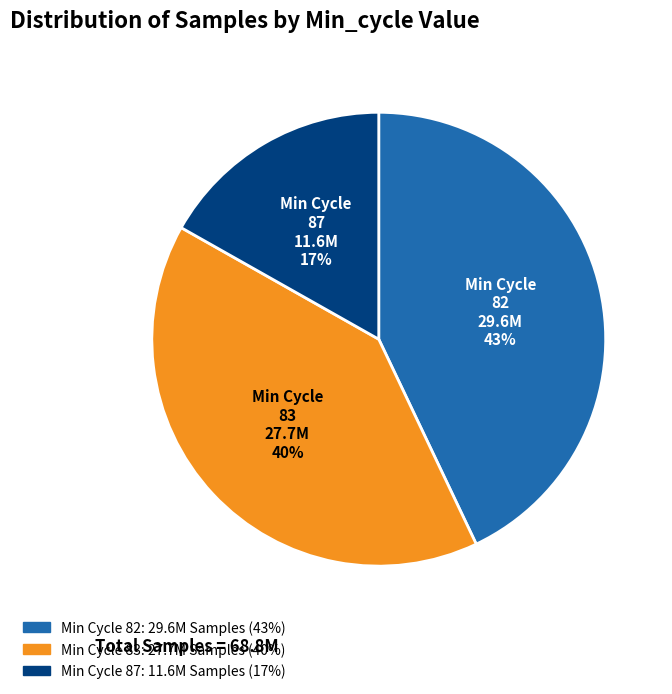

Does any single category account for the majority?

No